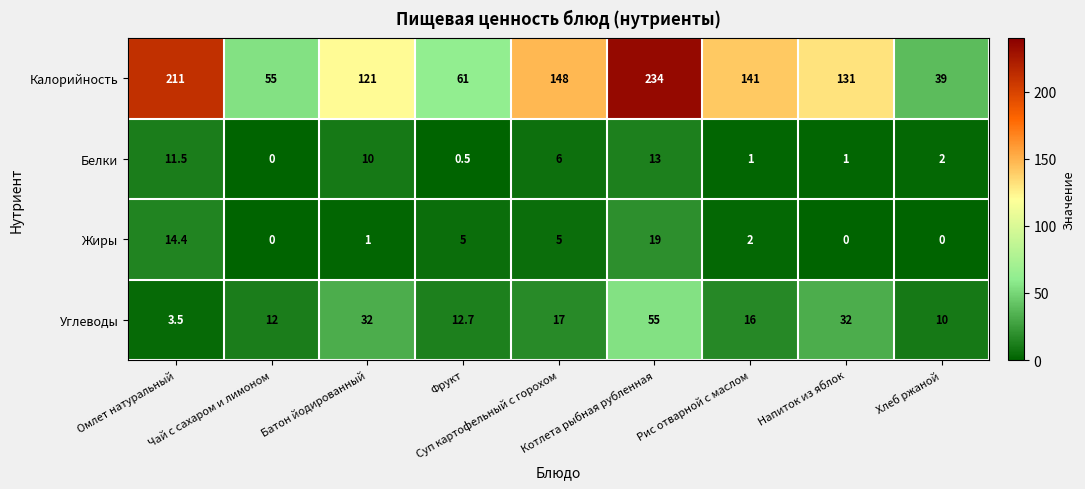

The value of Углеводы at Омлет натуральный is 3.5. True or false?

True